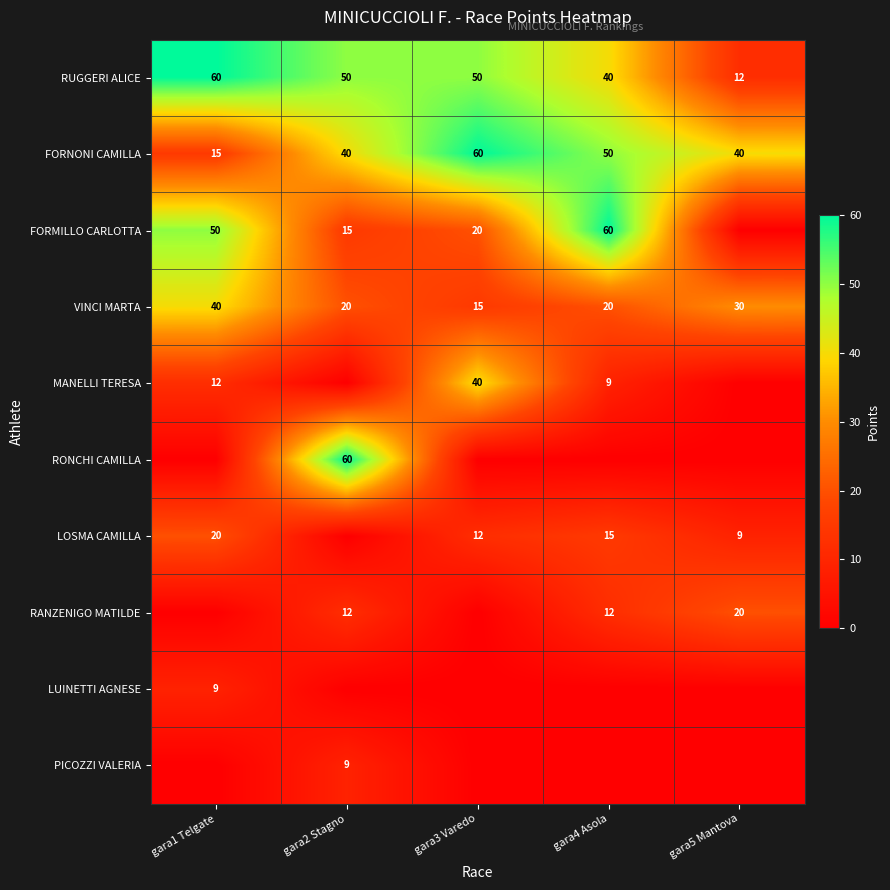

What value does the FORNONI CAMILLA series have at gara4 Asola, to the nearest 10?

50